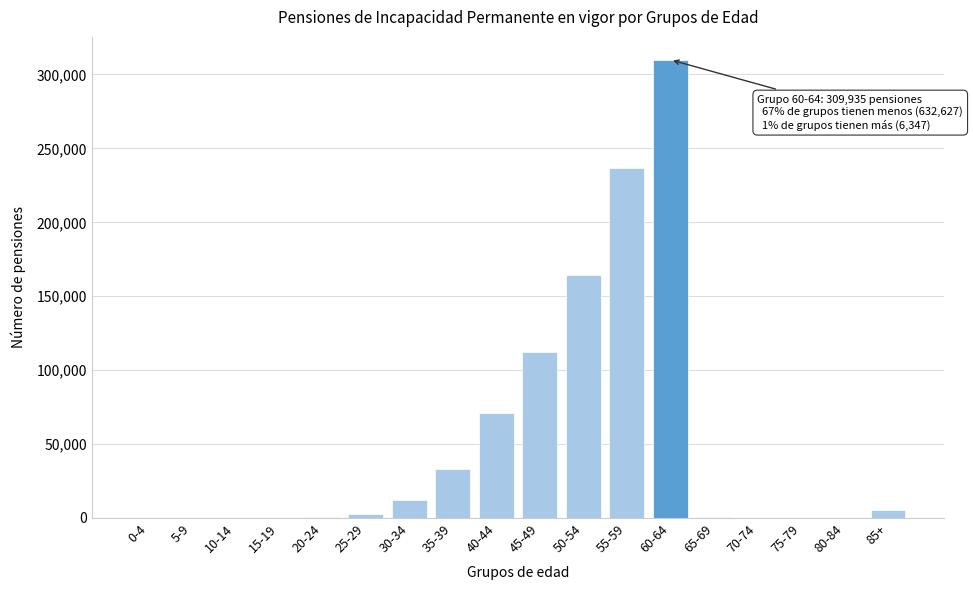

What is the change in value from 35-39 to 60-64?

+276775